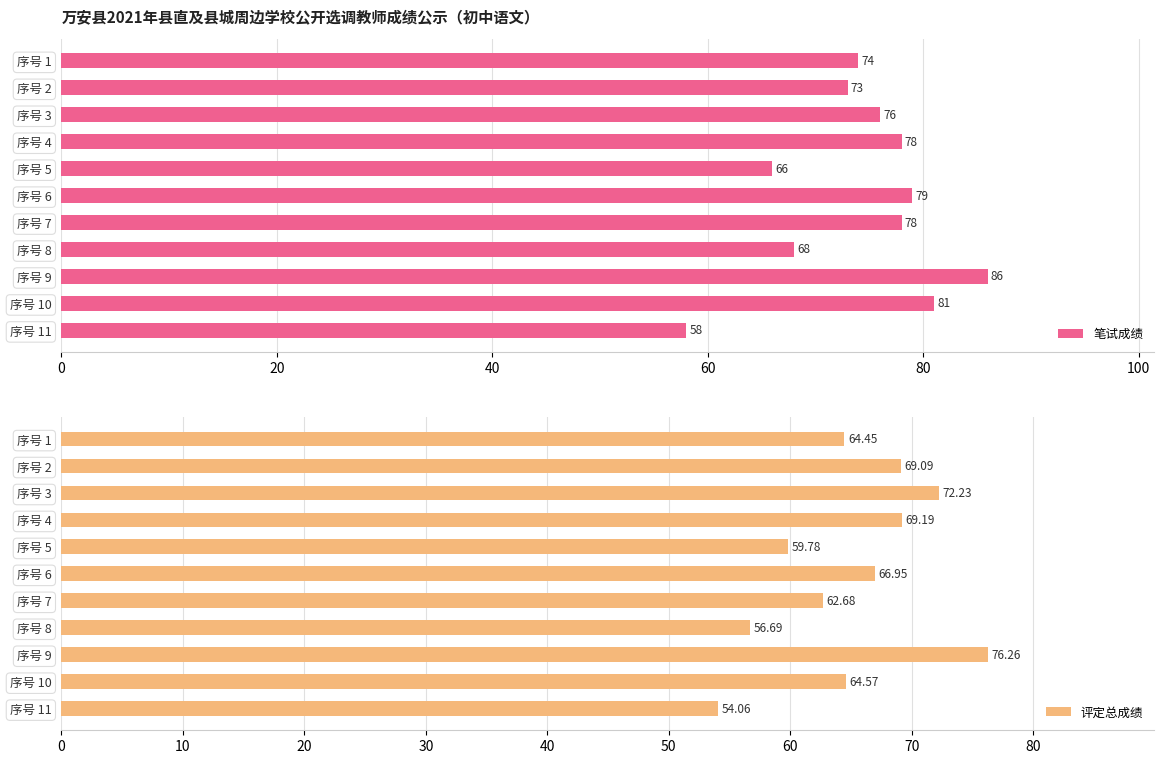

Count the number of data series in this chart.

2